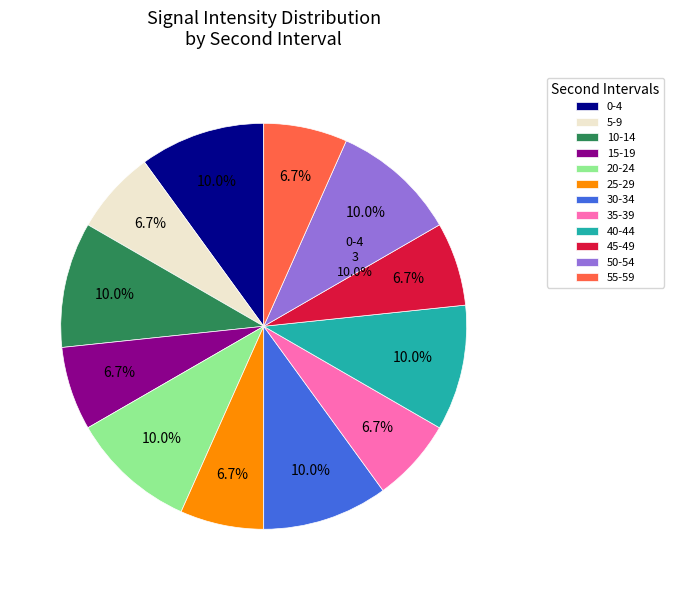

What is the change in value from 10 to 22?

+12